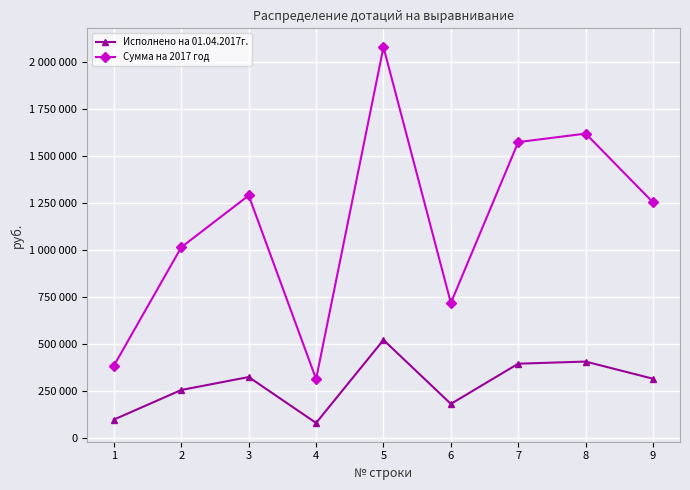

Read the Исполнено на 01.04.2017г. value at 4, to the nearest 50.

77900